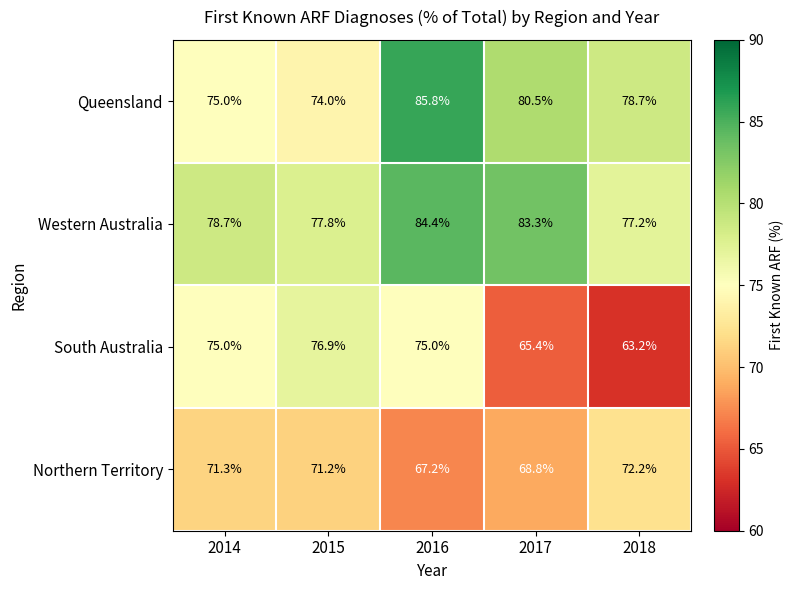

What is the difference between the maximum and minimum values in the Western Australia series?

7.2